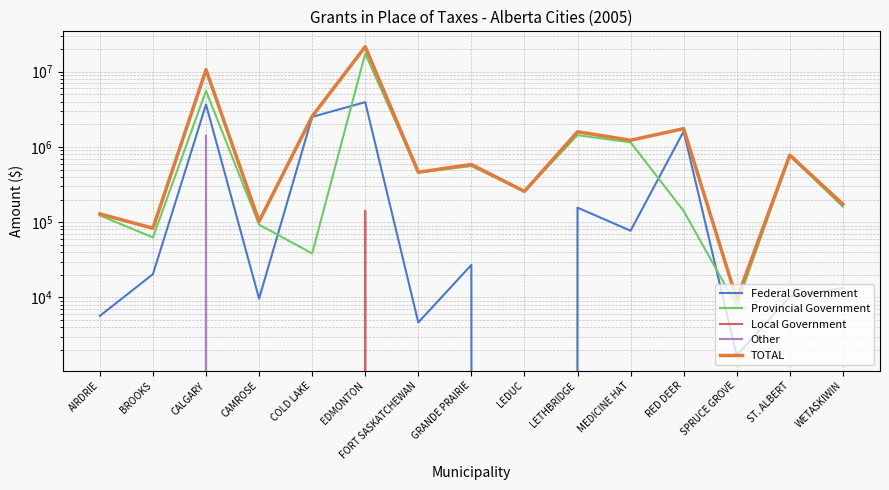

What is the maximum value for Federal Government?

3936000